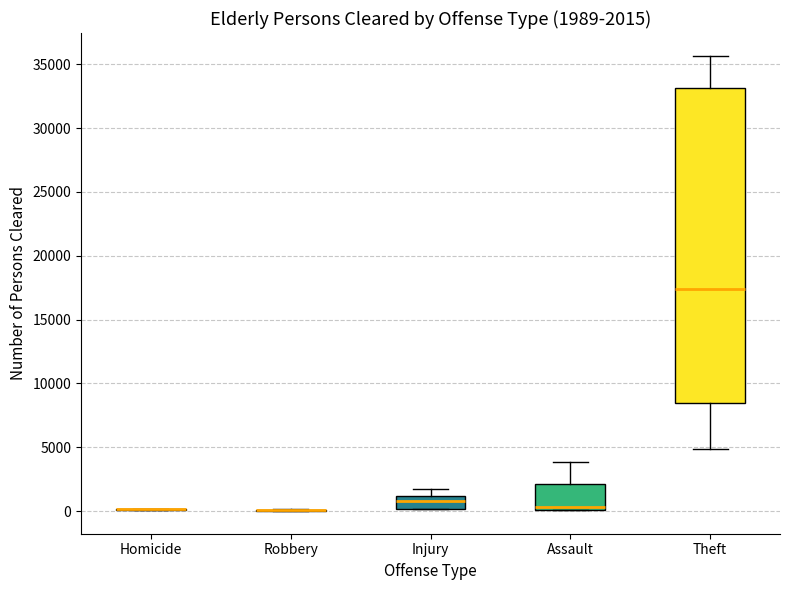

Comparing the boxes themselves (not the whiskers), which one is the tallest?

Theft